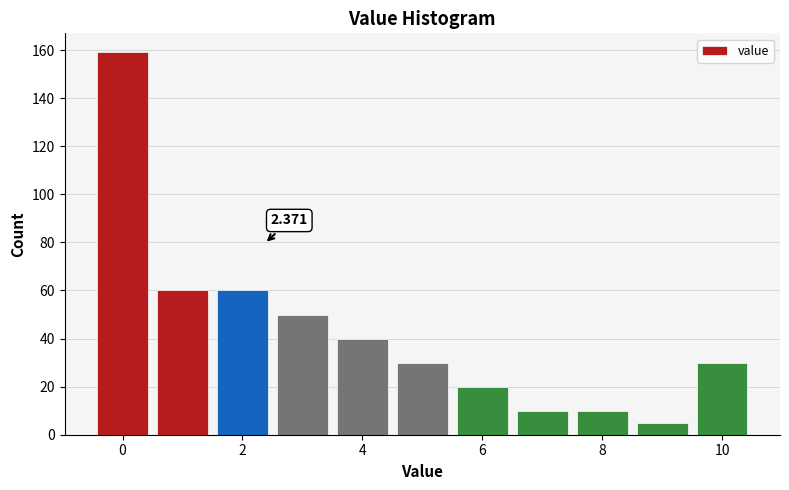

Over which range of the x-axis is the bar tallest?

-0.5 to 0.5